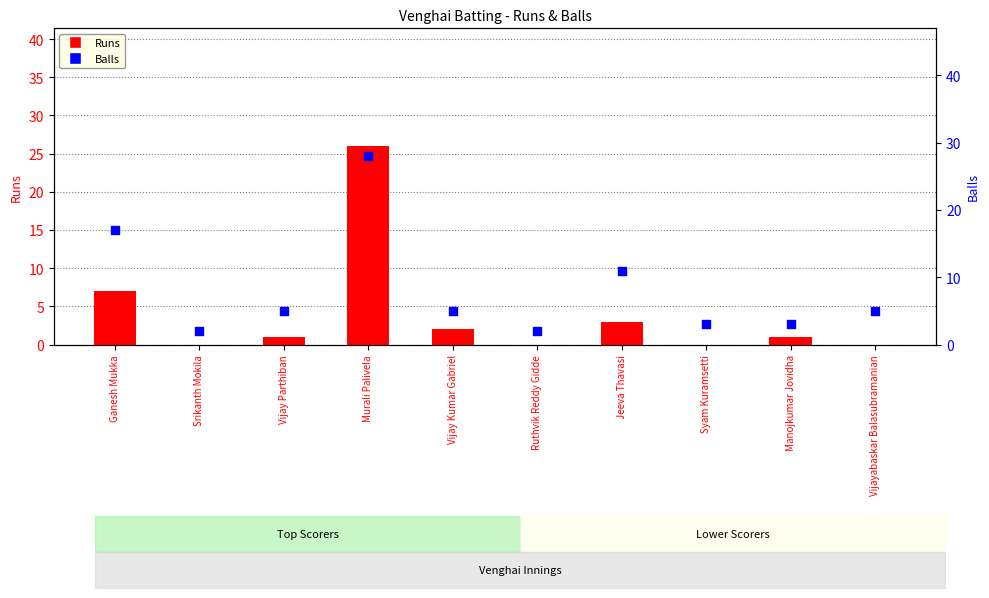

Which series reaches the minimum Y coordinate?

Runs